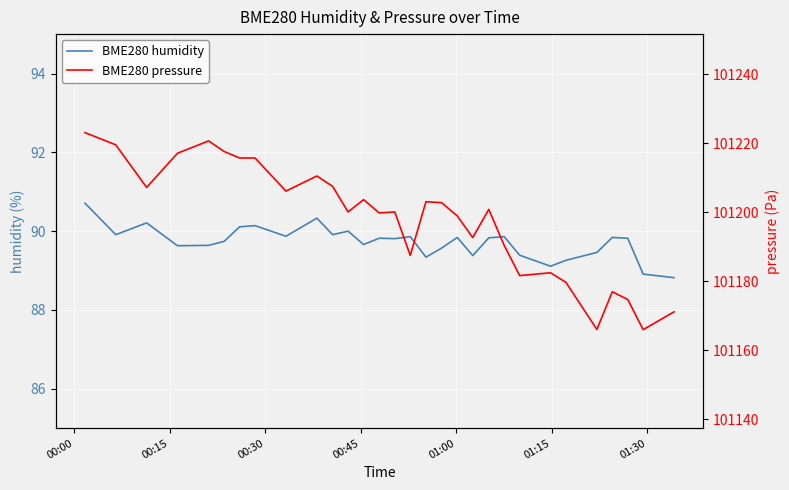

Is the value of BME280 pressure at 14 greater than the value of BME280 humidity at 13?

Yes